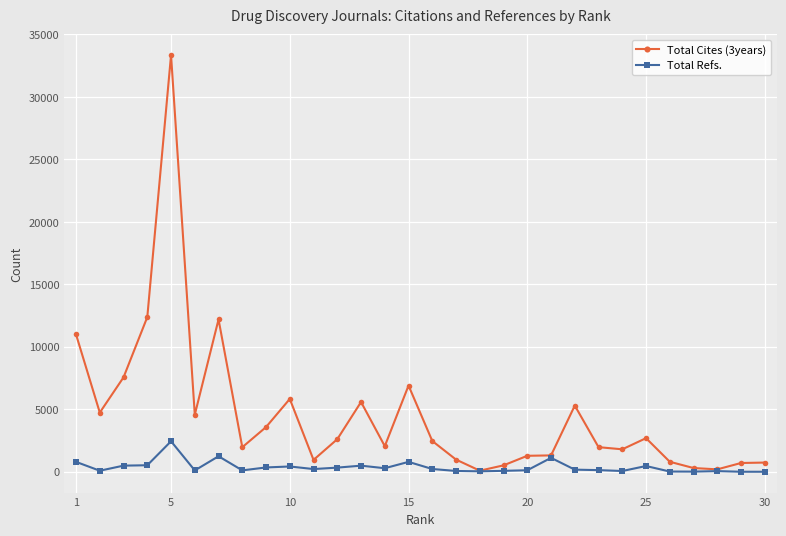

What is the maximum value shown in the chart?

33350